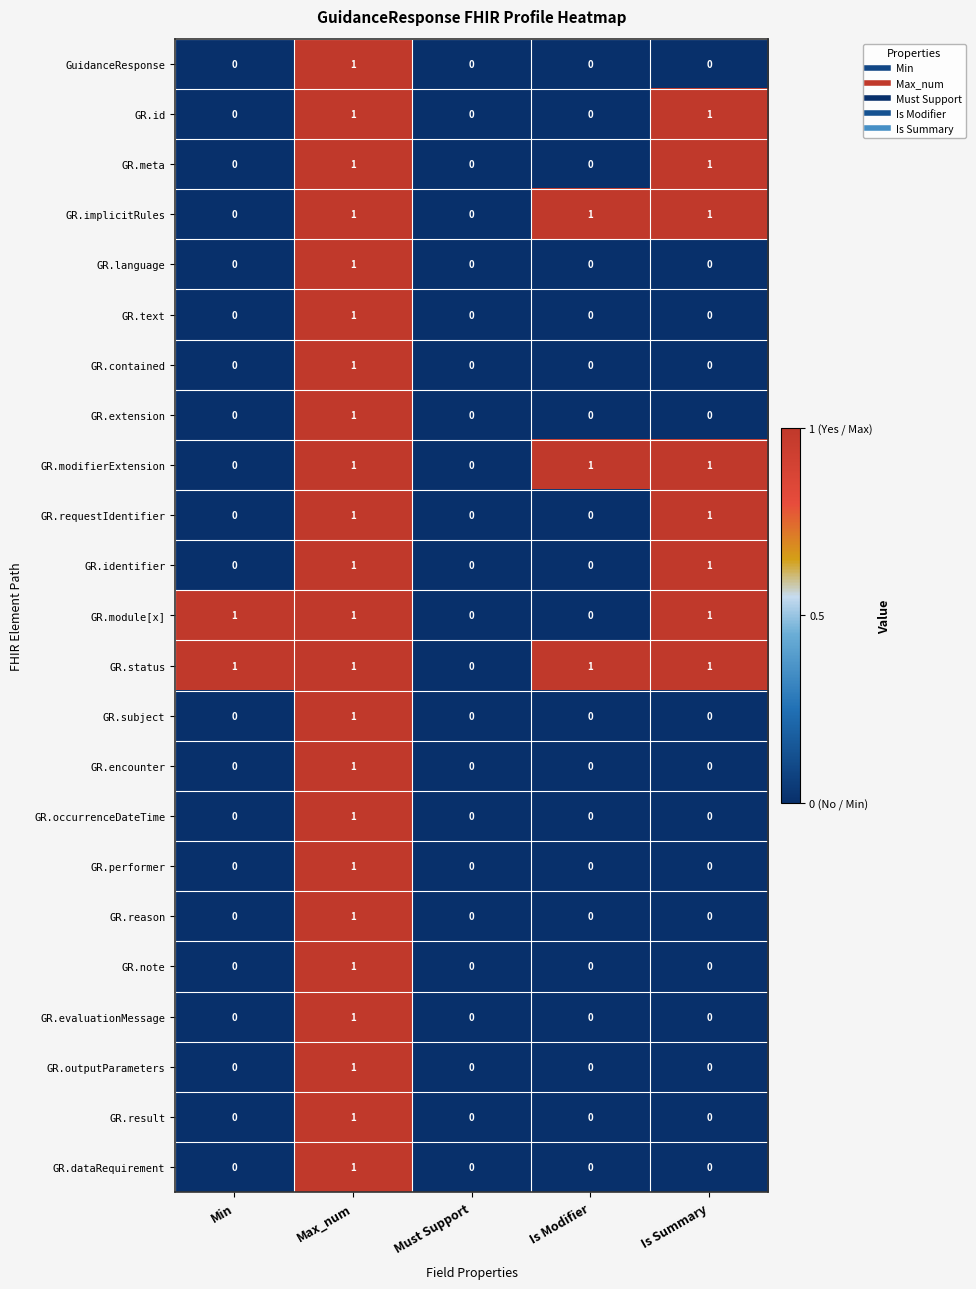

Count the GR.encounter values in the range 0 to 1.

5